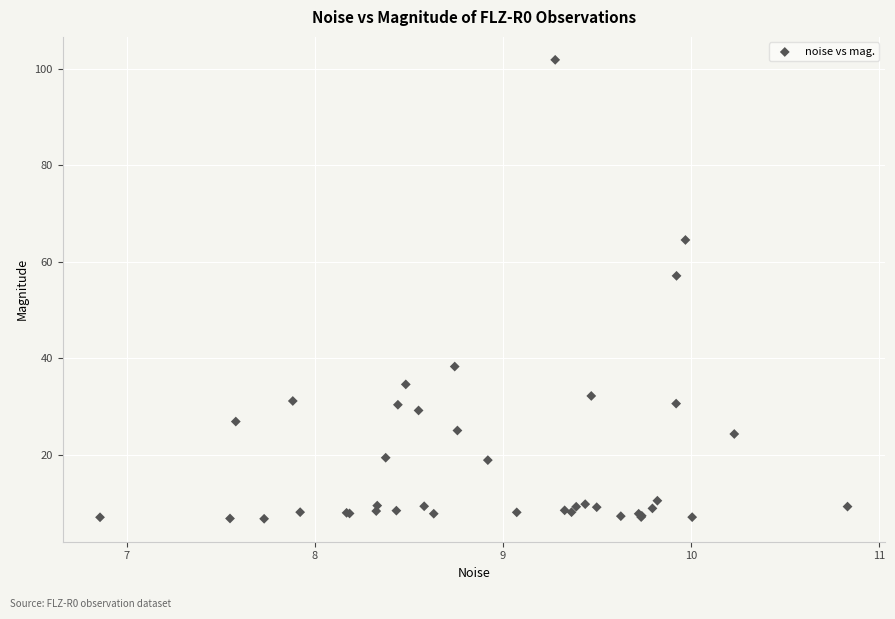

What Y value in the scatter plot is closest to 54?

57.1